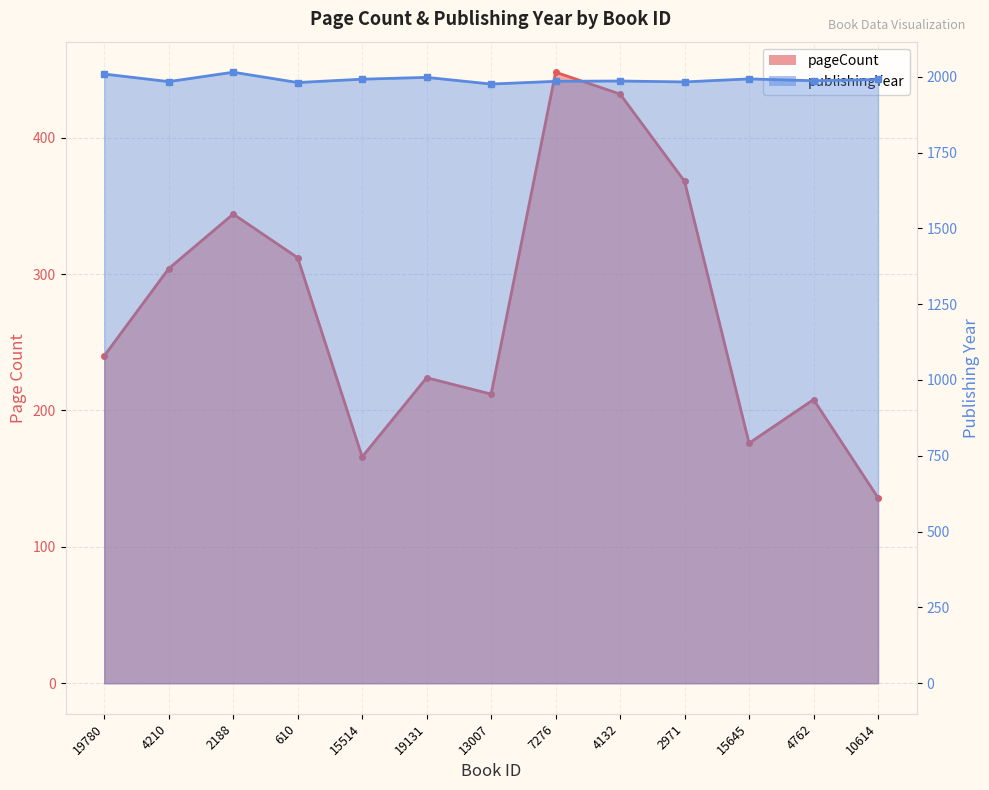

Reading left to right, extract all data points from this chart.

pageCount: 19780=240	4210=304	2188=344	610=312	15514=166	19131=224	13007=212	7276=448	4132=432	2971=368	15645=176	4762=208	10614=136
publishingYear: 19780=2009	4210=1984	2188=2015	610=1981	15514=1992	19131=1998	13007=1976	7276=1985	4132=1986	2971=1983	15645=1993	4762=1987	10614=1991